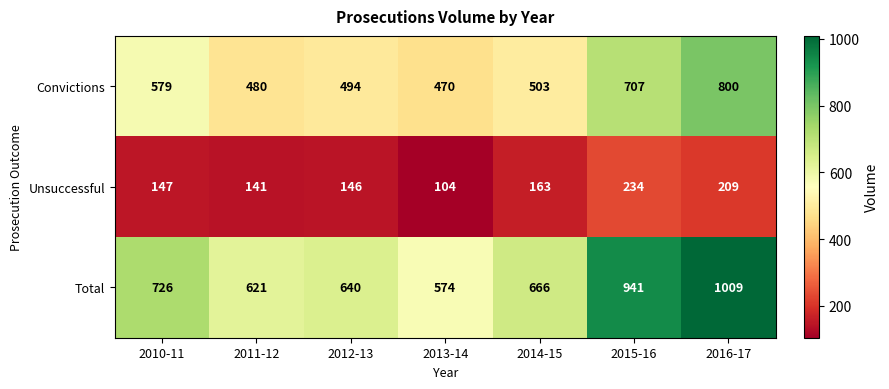

Reading left to right, list all the values displayed in this chart.

Convictions: 2010-11=579	2011-12=480	2012-13=494	2013-14=470	2014-15=503	2015-16=707	2016-17=800
Unsuccessful: 2010-11=147	2011-12=141	2012-13=146	2013-14=104	2014-15=163	2015-16=234	2016-17=209
Total: 2010-11=726	2011-12=621	2012-13=640	2013-14=574	2014-15=666	2015-16=941	2016-17=1009